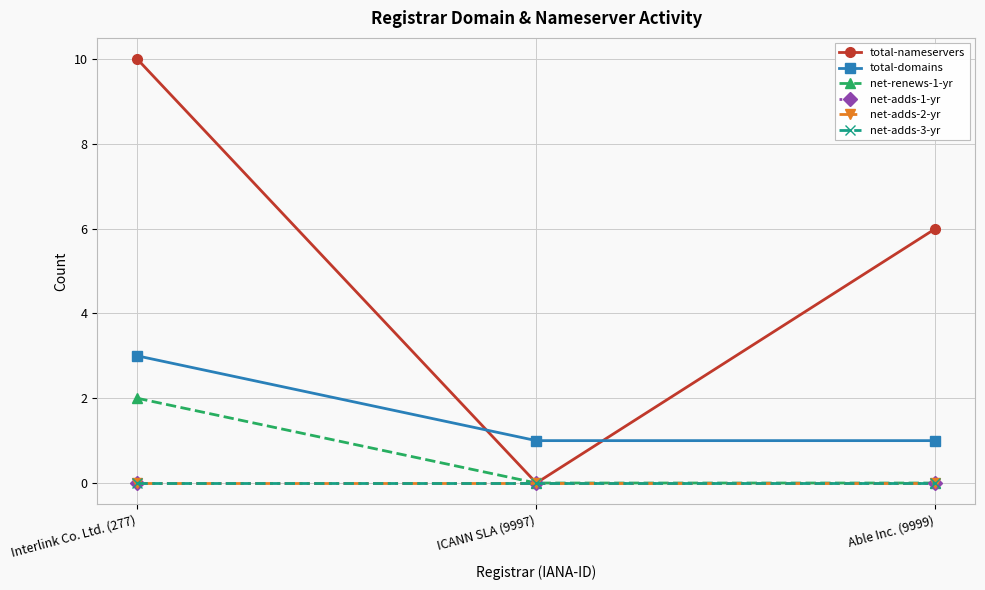

How many data points does each series have?

3